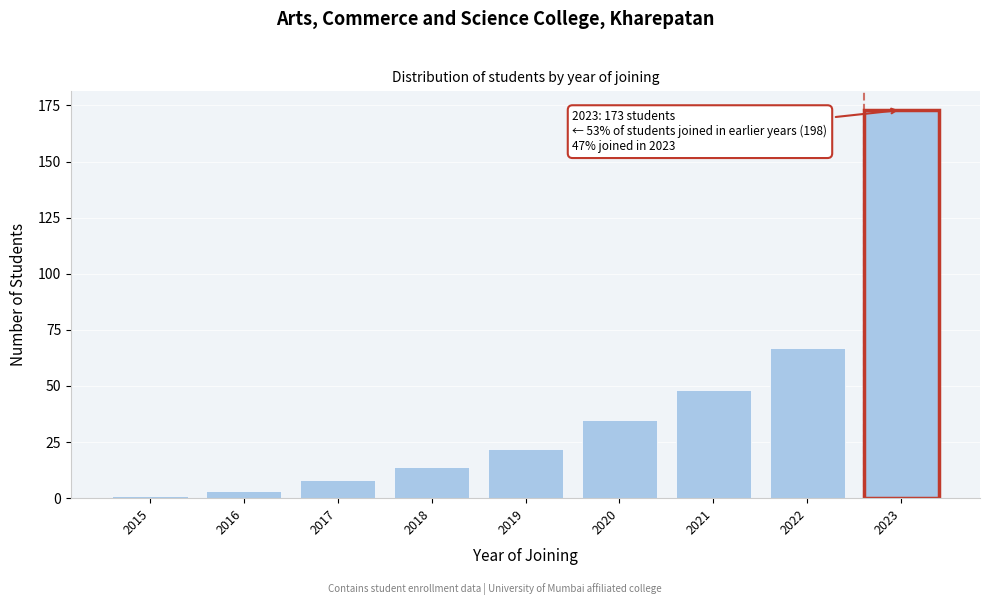

Reading left to right, list all the values displayed in this chart.

1	3	8	14	22	35	48	67	173